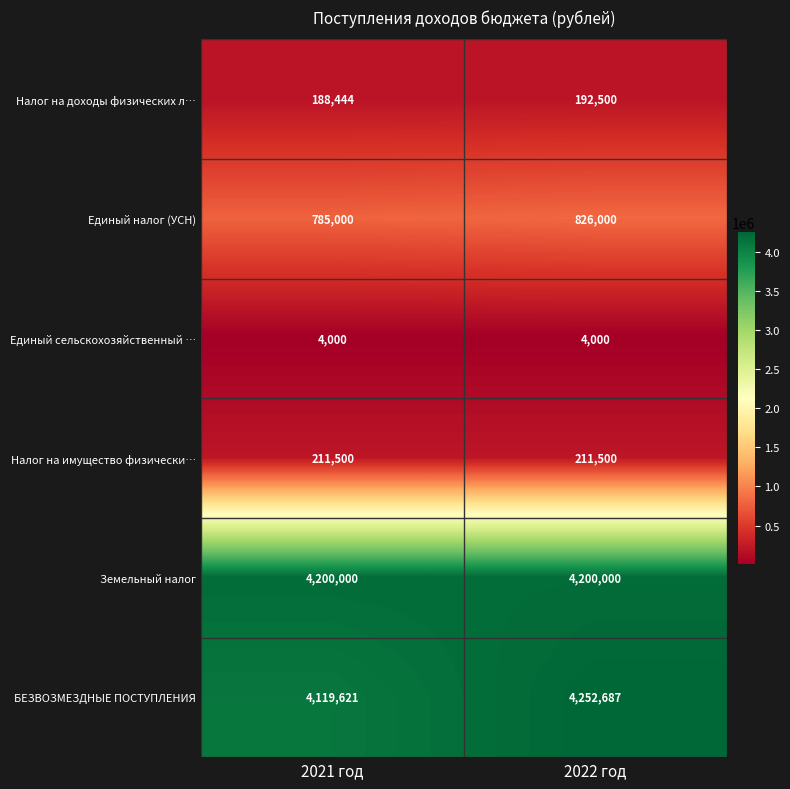

True or false: Единый налог (УСН) has a value of 826000 at 2022 год.

True